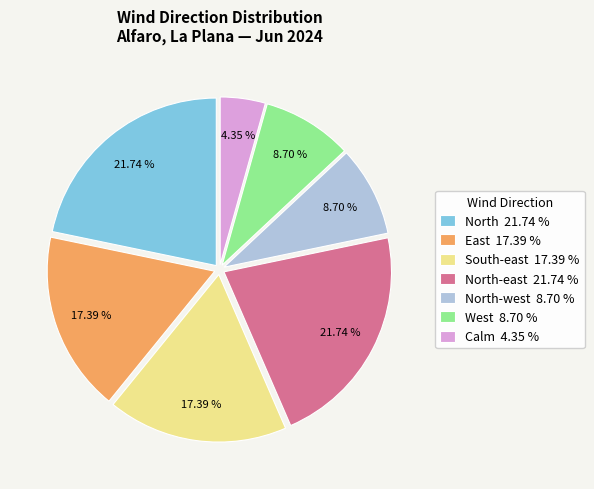

Is there a majority slice in this chart?

No